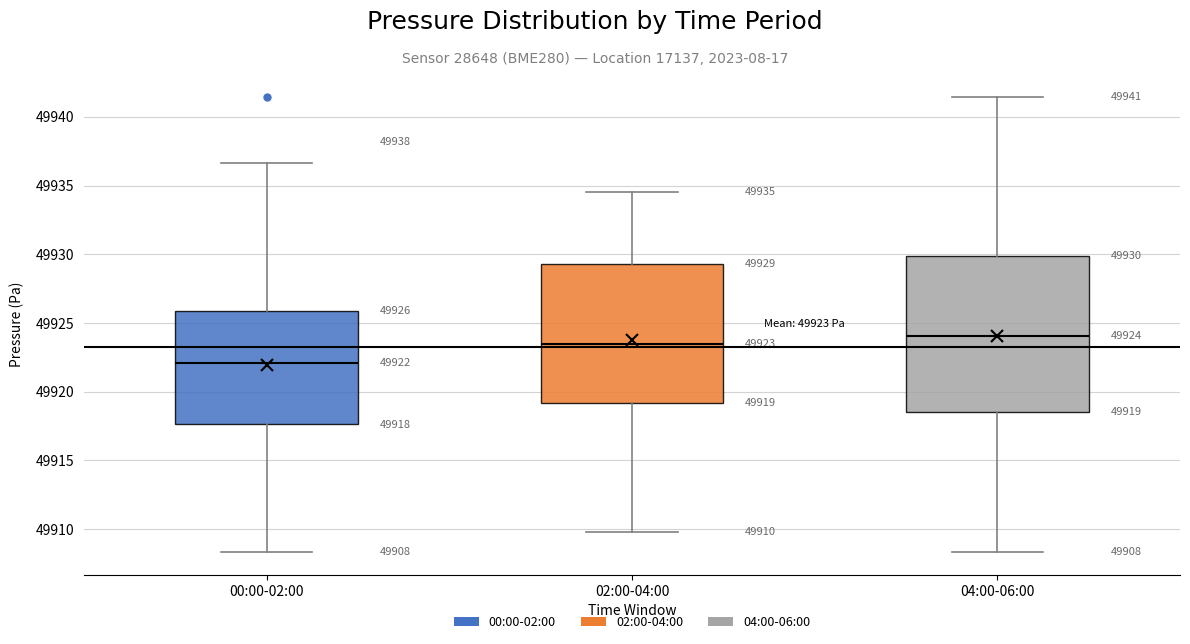

Which box has the highest median line?

04:00-06:00